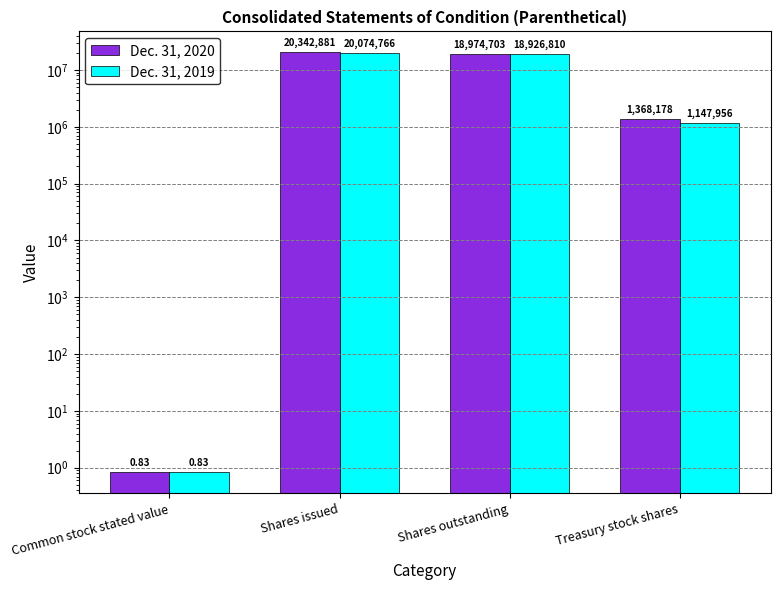

What is the total value across all series at Treasury stock shares?

2516134.0